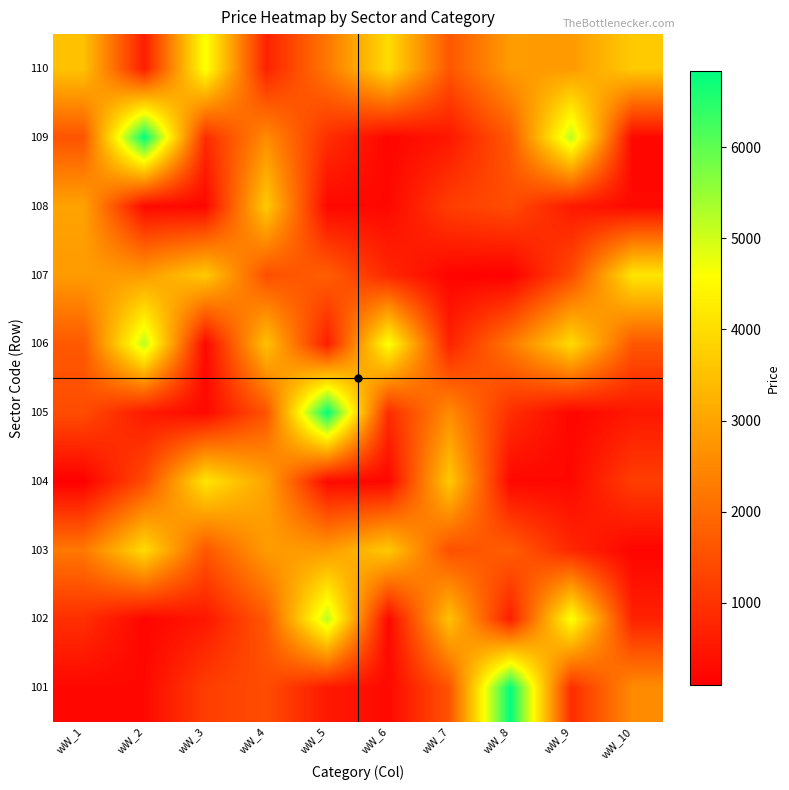

What is the total value across all series at wW_9?

20774